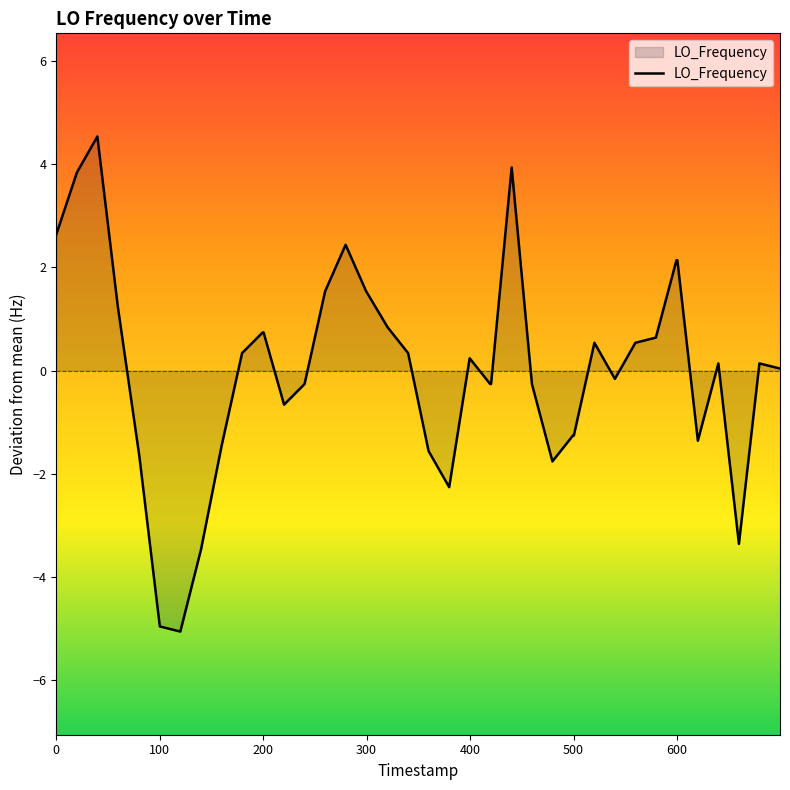

Does the chart display data point markers on the line(s)?

No